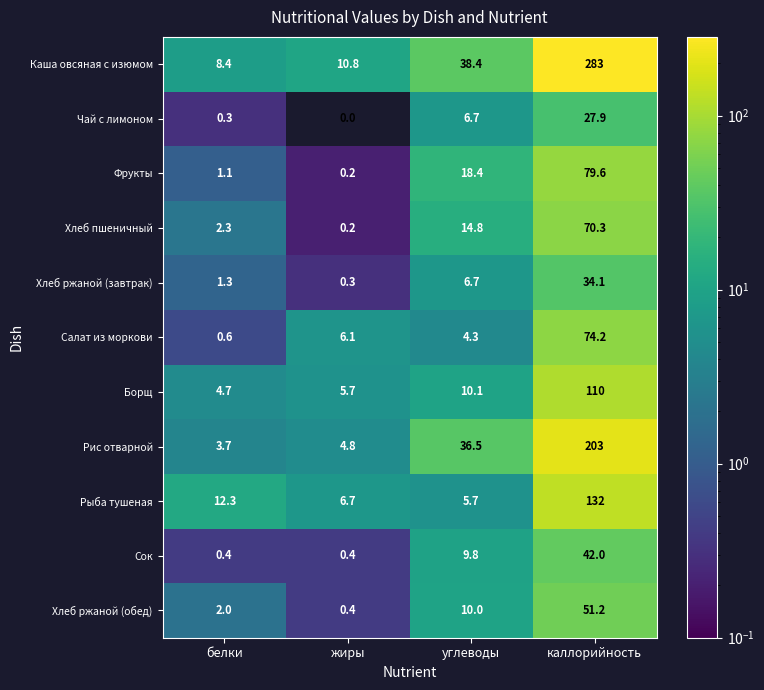

Which series has the largest range (max minus min)?

Каша овсяная с изюмом